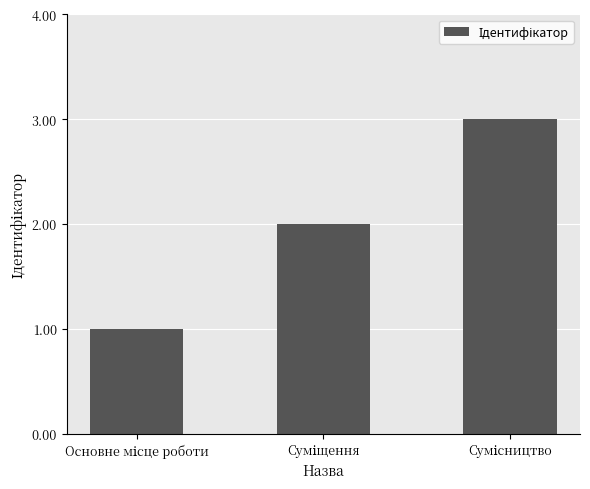

What is the sum of all values?

6